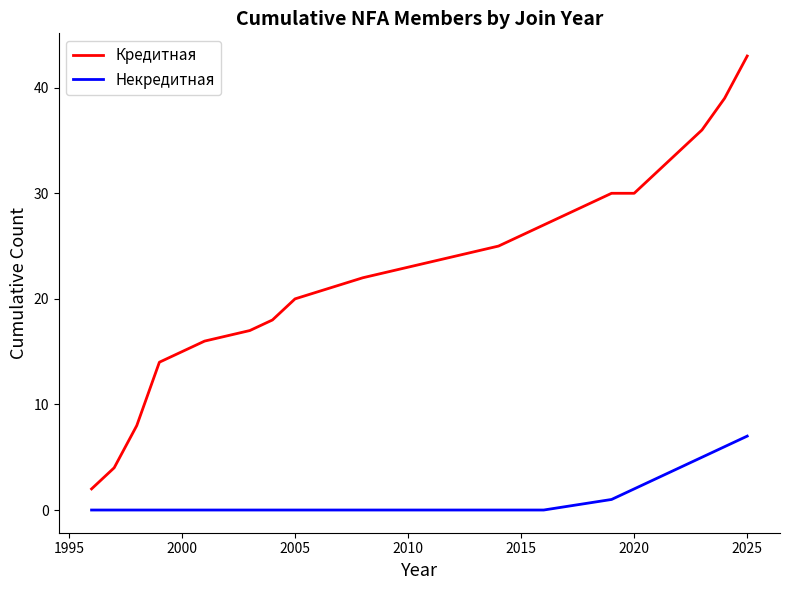

Reading left to right, what are all the values shown in this chart?

Кредитная: 2	4	8	14	15	16	17	18	20	22	25	26	27	30	30	32	34	36	39	43
Некредитная: 0	0	0	0	0	0	0	0	0	0	0	0	0	1	2	3	4	5	6	7